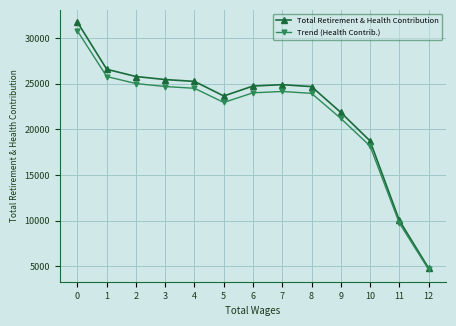

What is the value of the Total Retirement & Health Contribution point at the 2nd from the left?

26577.0